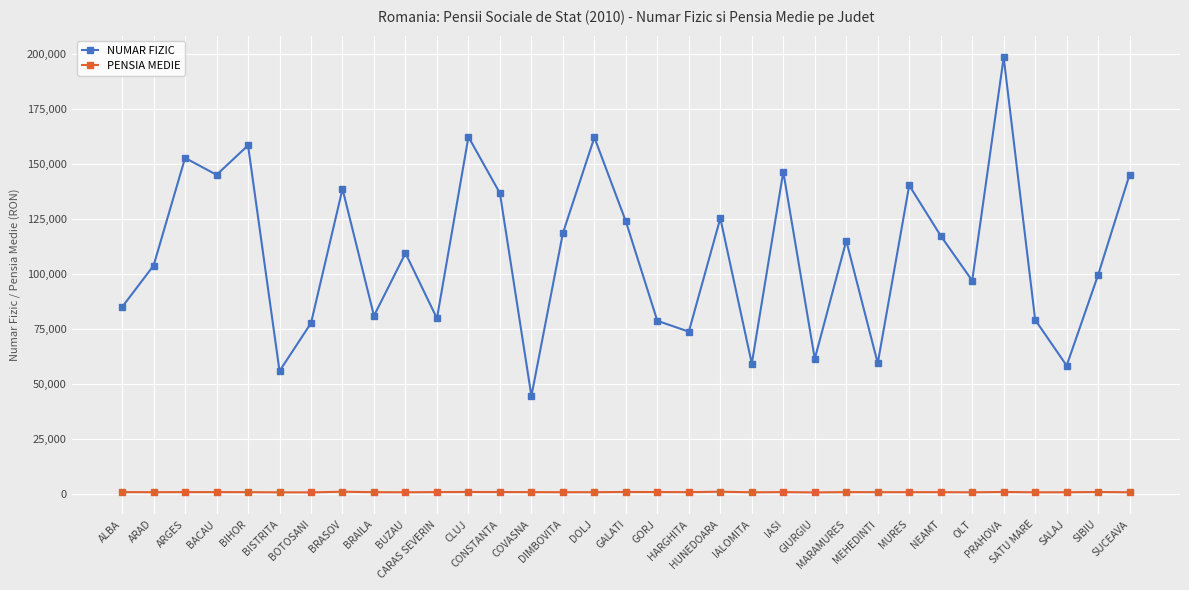

At which category does NUMAR FIZIC reach its first local valley?

BACAU